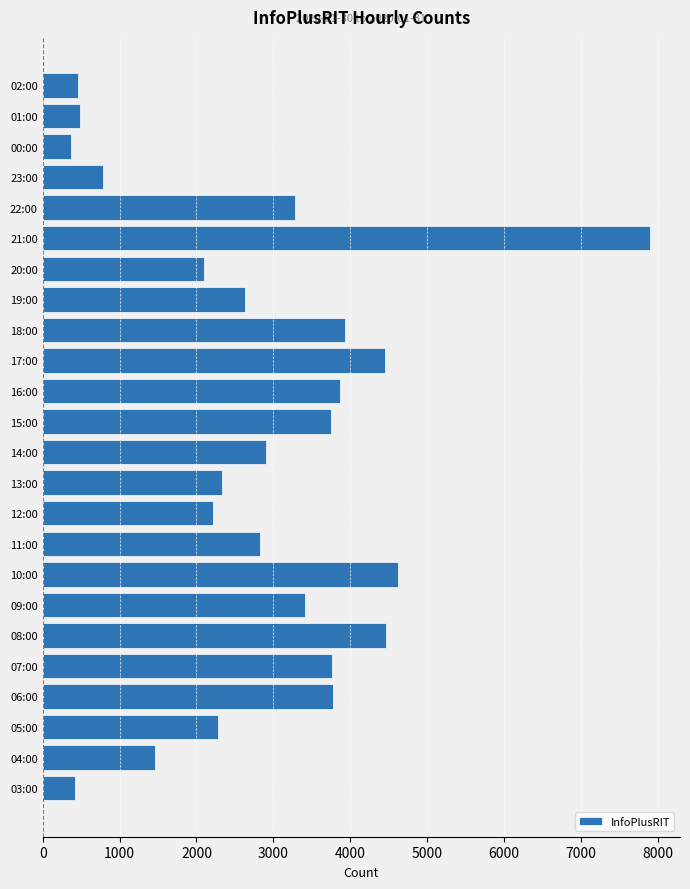

The chart shows a value of 3776 at 06:00. True or false?

True